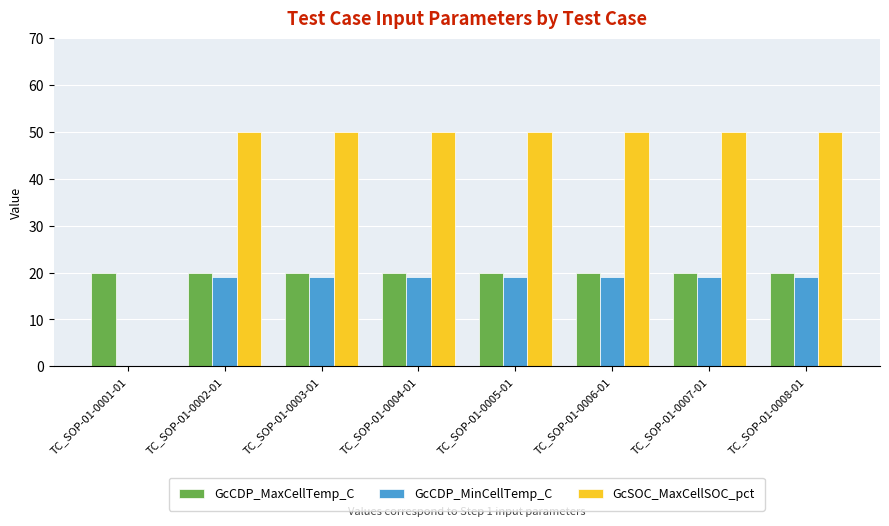

What is the total value across all series at TC_SOP-01-0005-01?

89